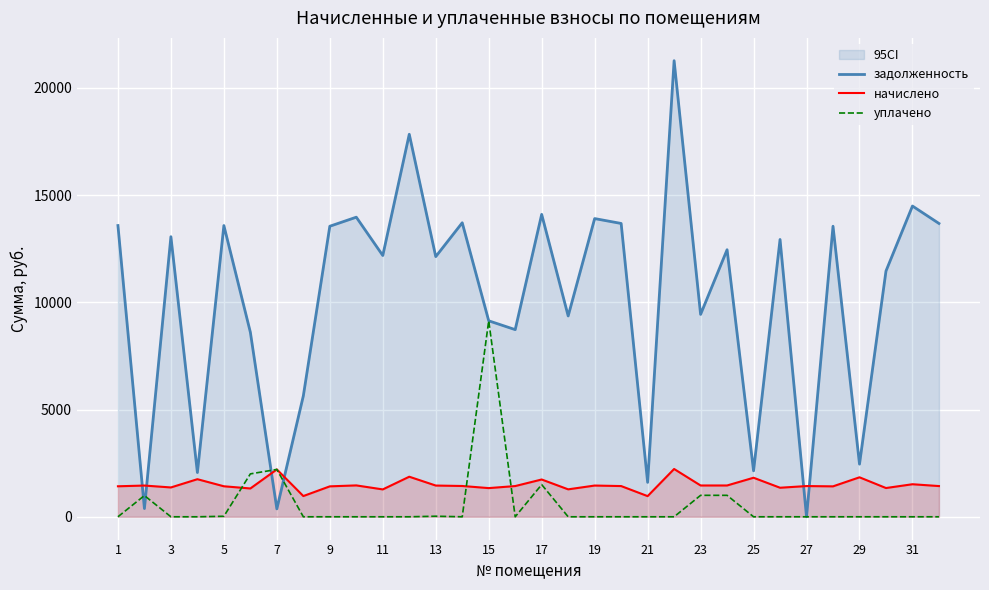

At how many categories does at least one series exceed 8441?

24